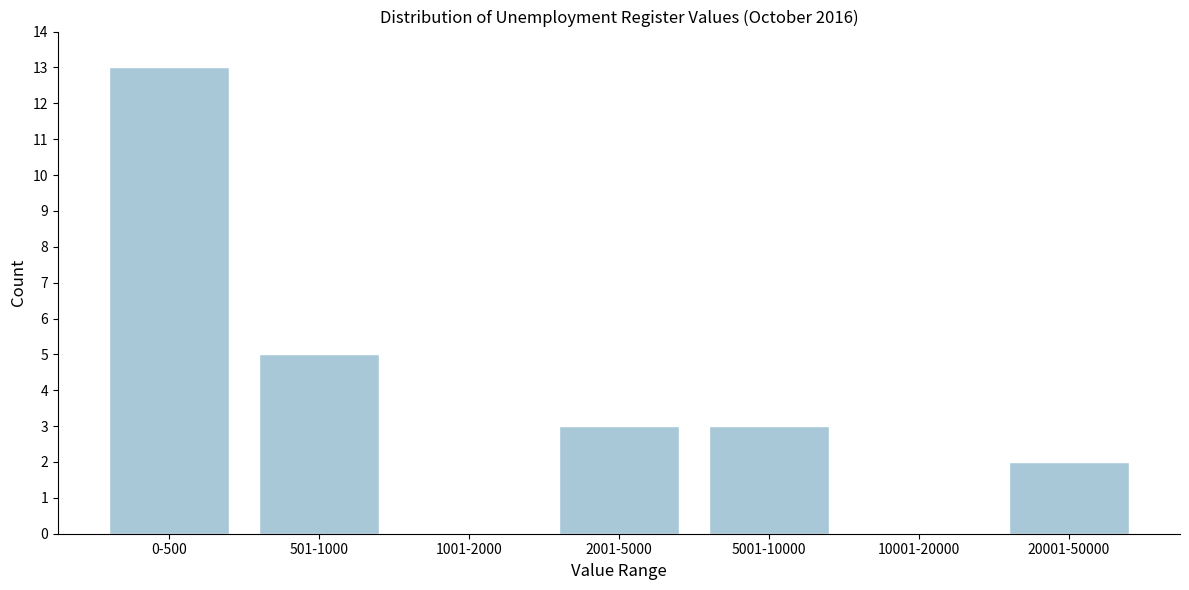

Reading right to left, what are all the values shown in this chart?

20001-50000=2	10001-20000=0	5001-10000=3	2001-5000=3	1001-2000=0	501-1000=5	0-500=13